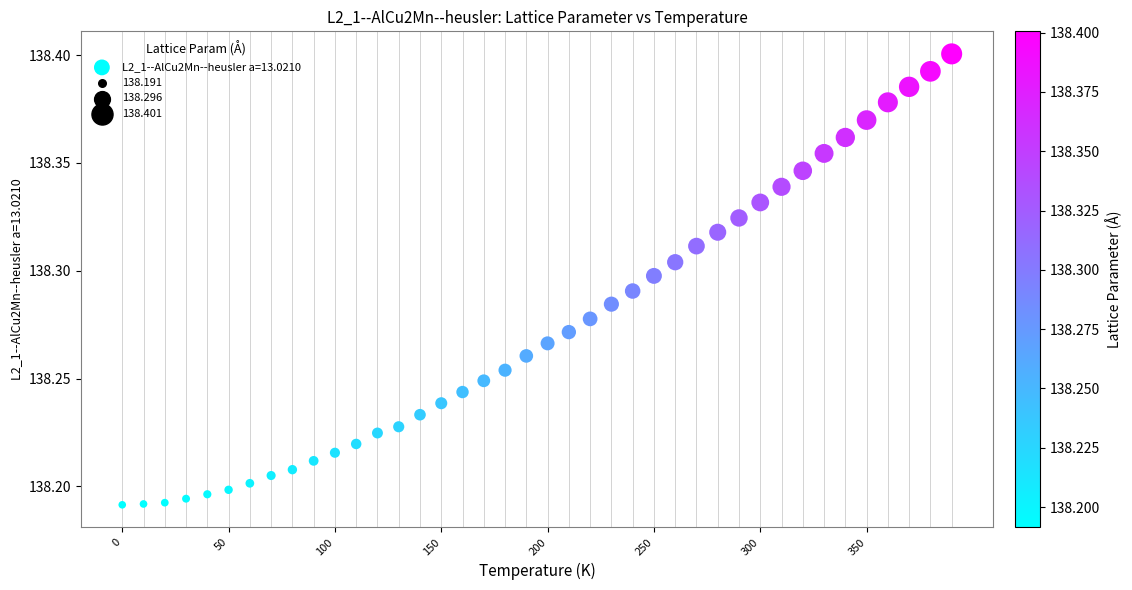

What is the range of X values (max minus min)?

390.0